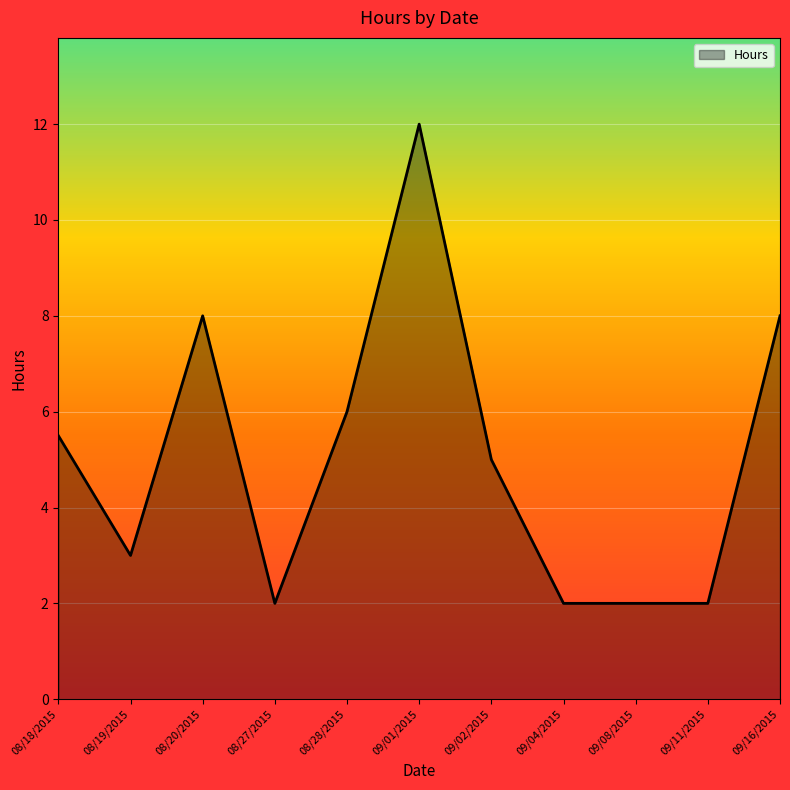

Which has a higher value, 09/02/2015 or 08/27/2015?

09/02/2015